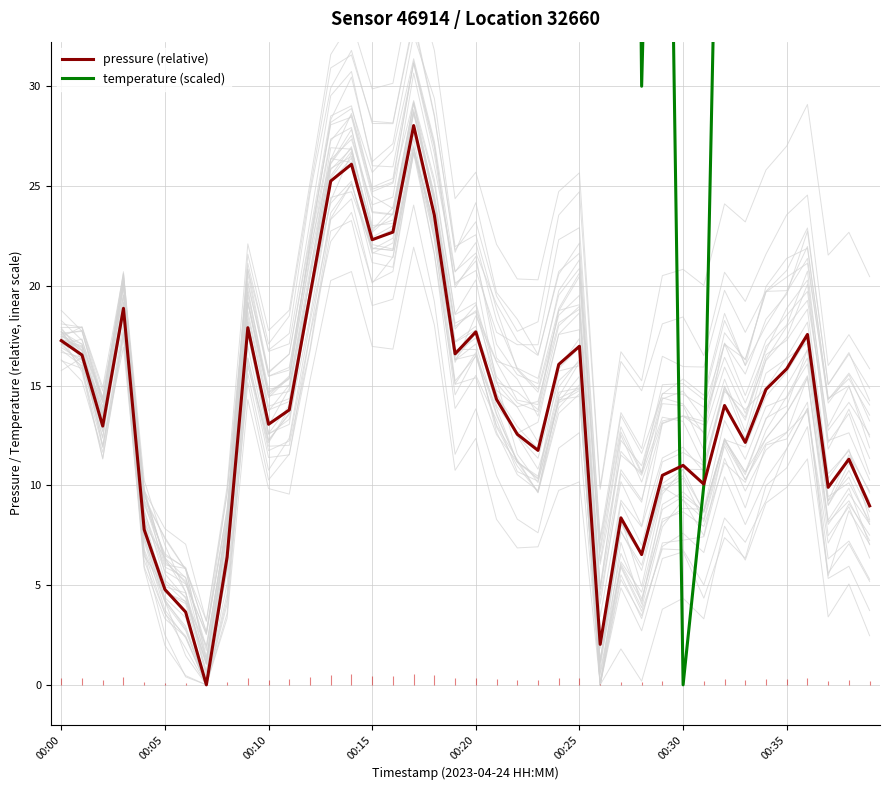

What is the label of the 14th point from the left?

13